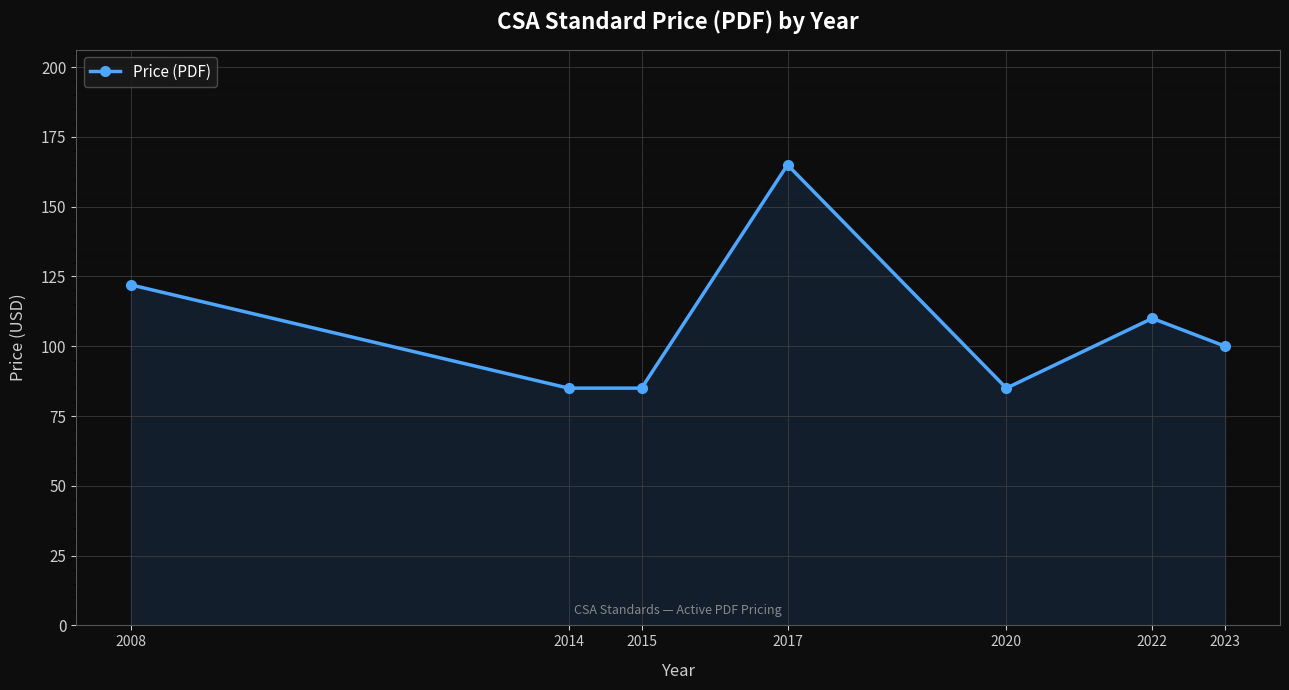

What is the maximum value shown in the chart?

165